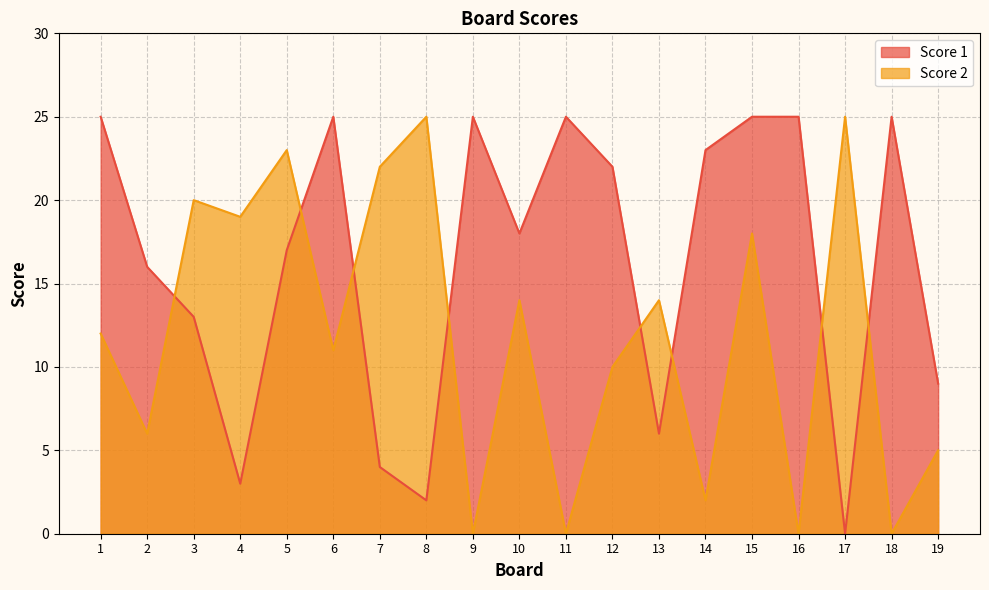

What is the total value across all series at 10?

32